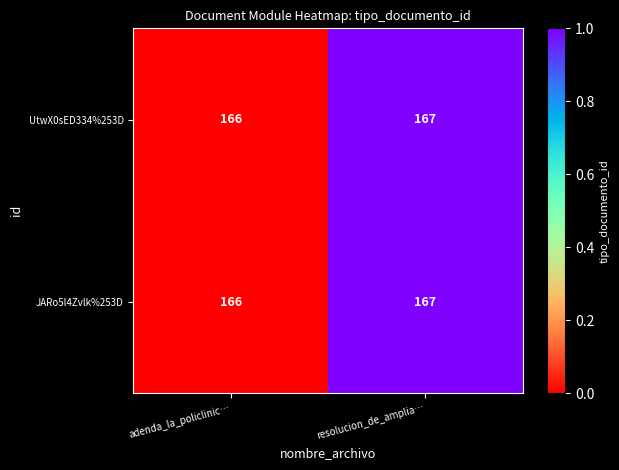

What is the sum of the UtwX0sED334%253D values at adenda_la_policlinic… and resolucion_de_amplia…?

333